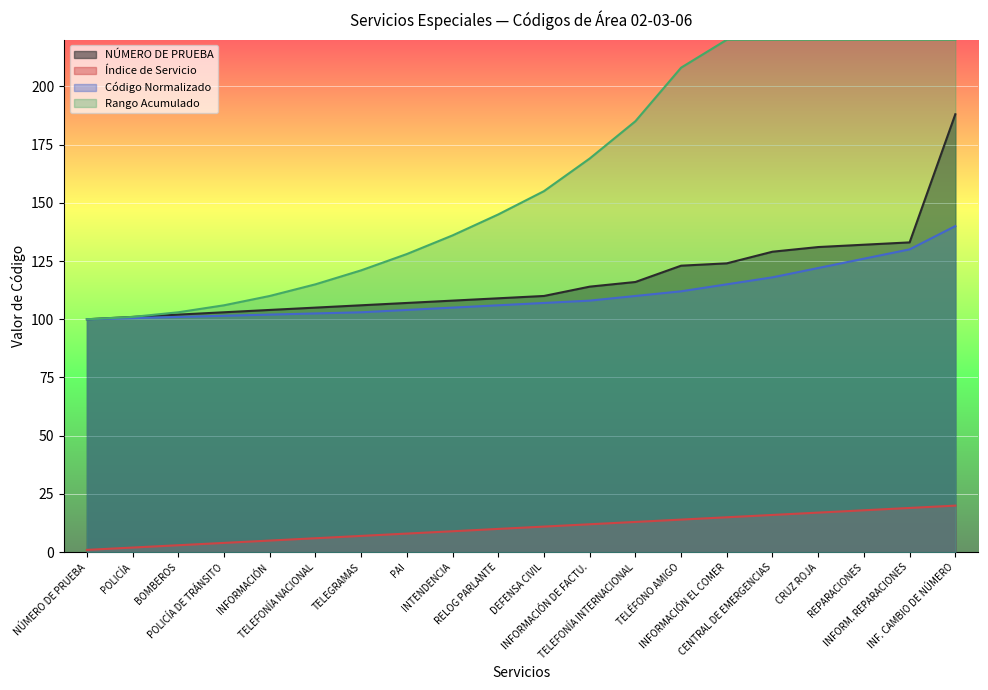

How many values in the Índice de Servicio series exceed 11?

9